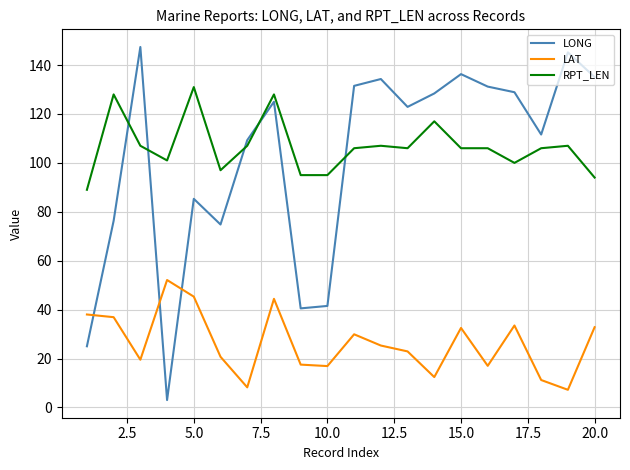

What is the minimum value for LAT?

7.2